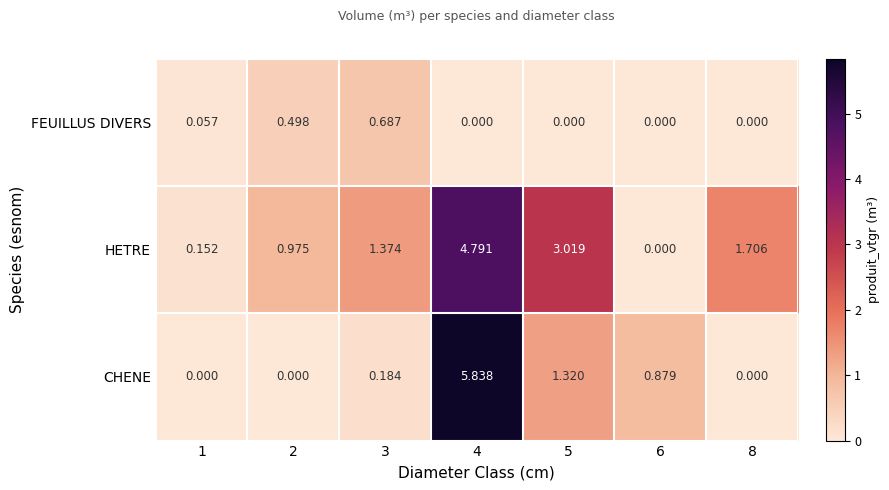

Is the value of HETRE at 6 greater than the value of FEUILLUS DIVERS at 1?

No